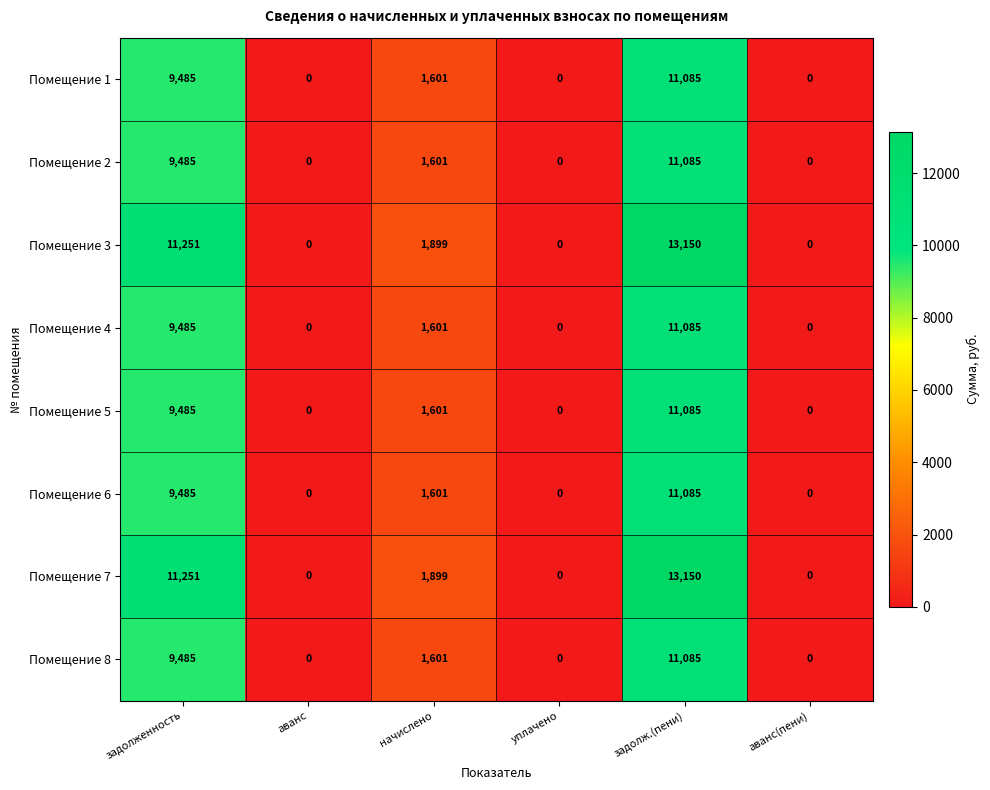

How many categories are shown in the chart?

6